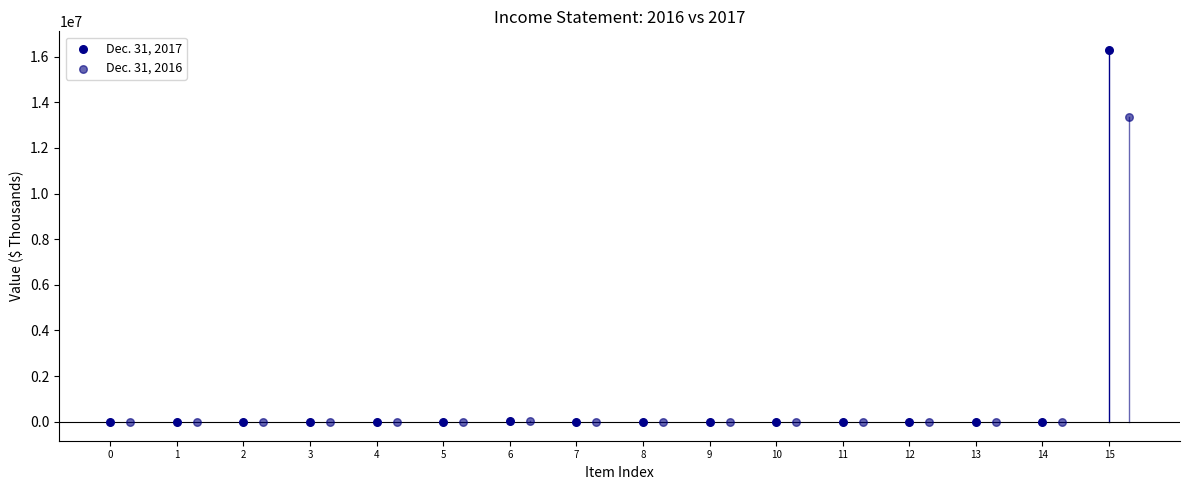

Which series has the largest Y range (max minus min)?

Dec. 31, 2017